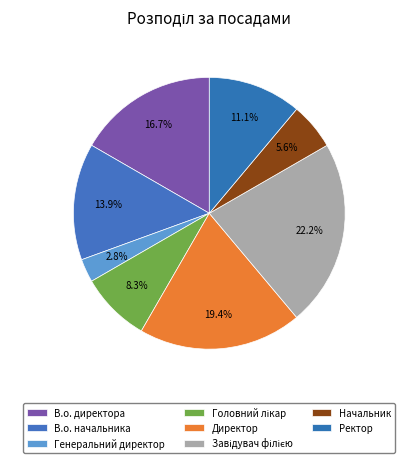

How many slices are in this pie chart?

8